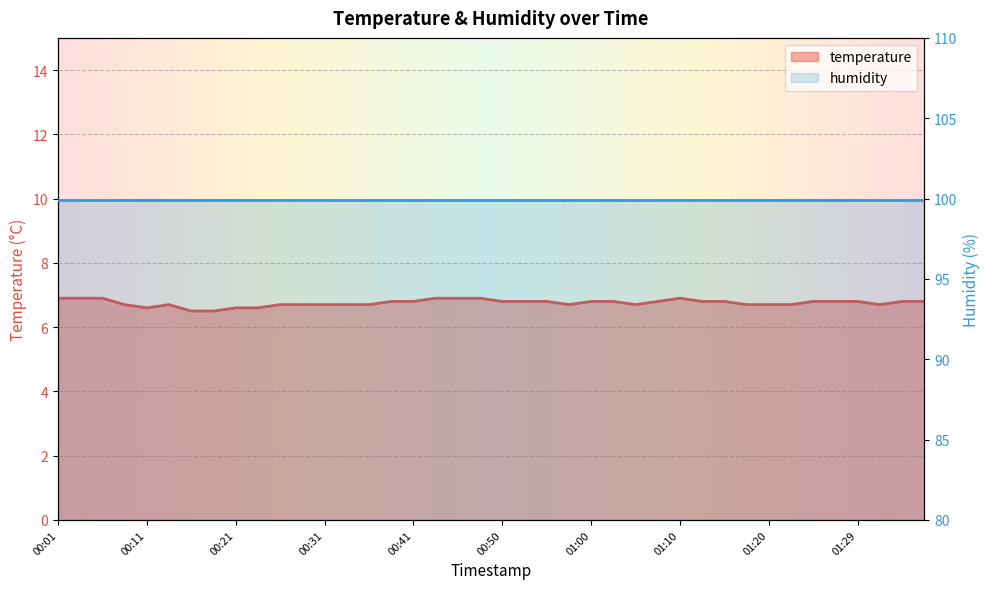

How many interior local peaks (higher than both neighbors) does the data have?

2